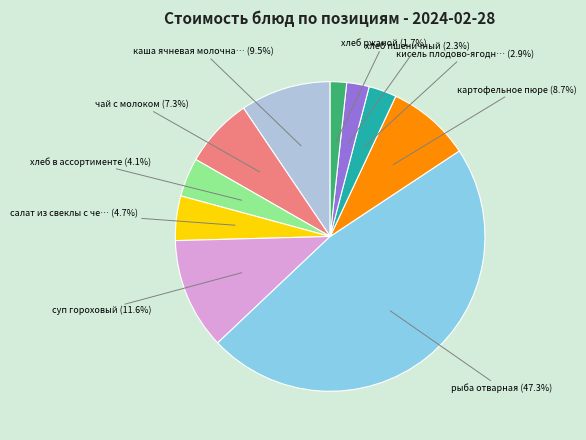

Is there any slice that represents more than half of the pie?

No